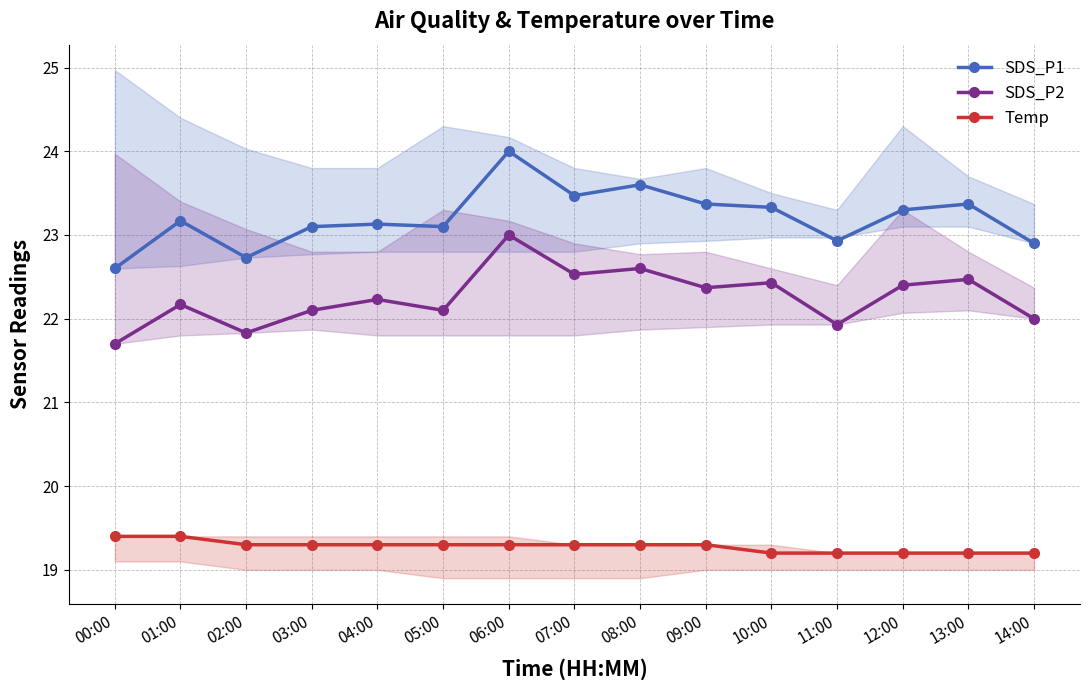

True or false: SDS_P2 and SDS_P1 intersect in this chart.

False